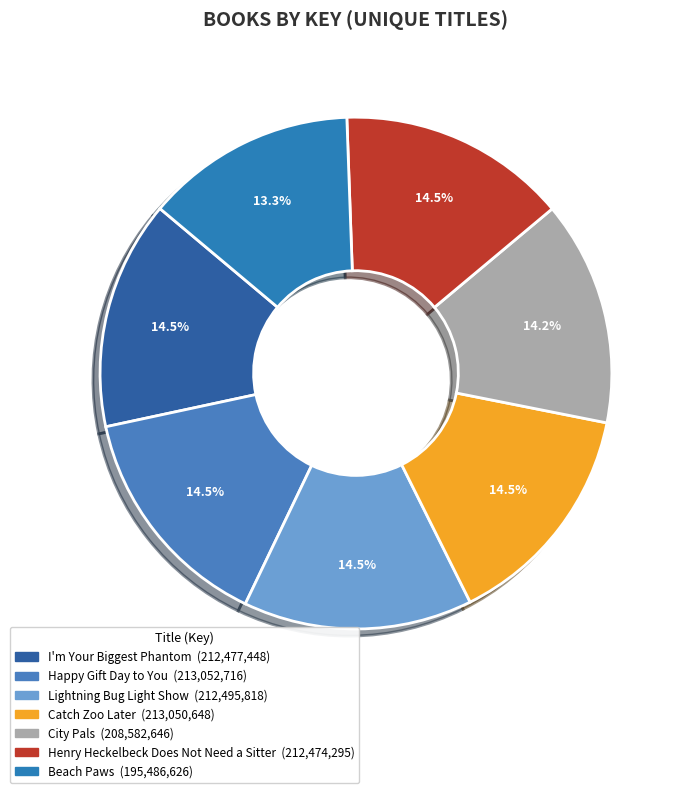

Combined, what portion of the pie is I'm Your Biggest Phantom and Henry Heckelbeck Does Not Need a Sitter?

29.0%